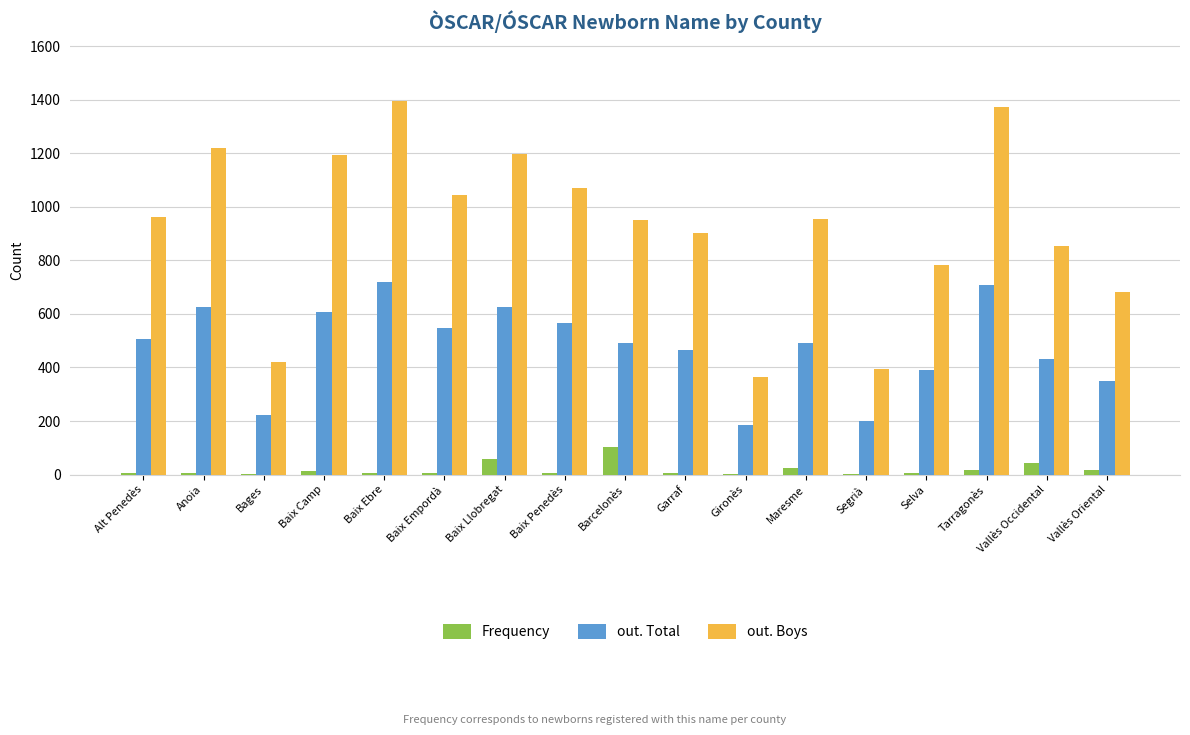

Is the value of Frequency at Baix Penedès greater than the value of out. Boys at Tarragonès?

No